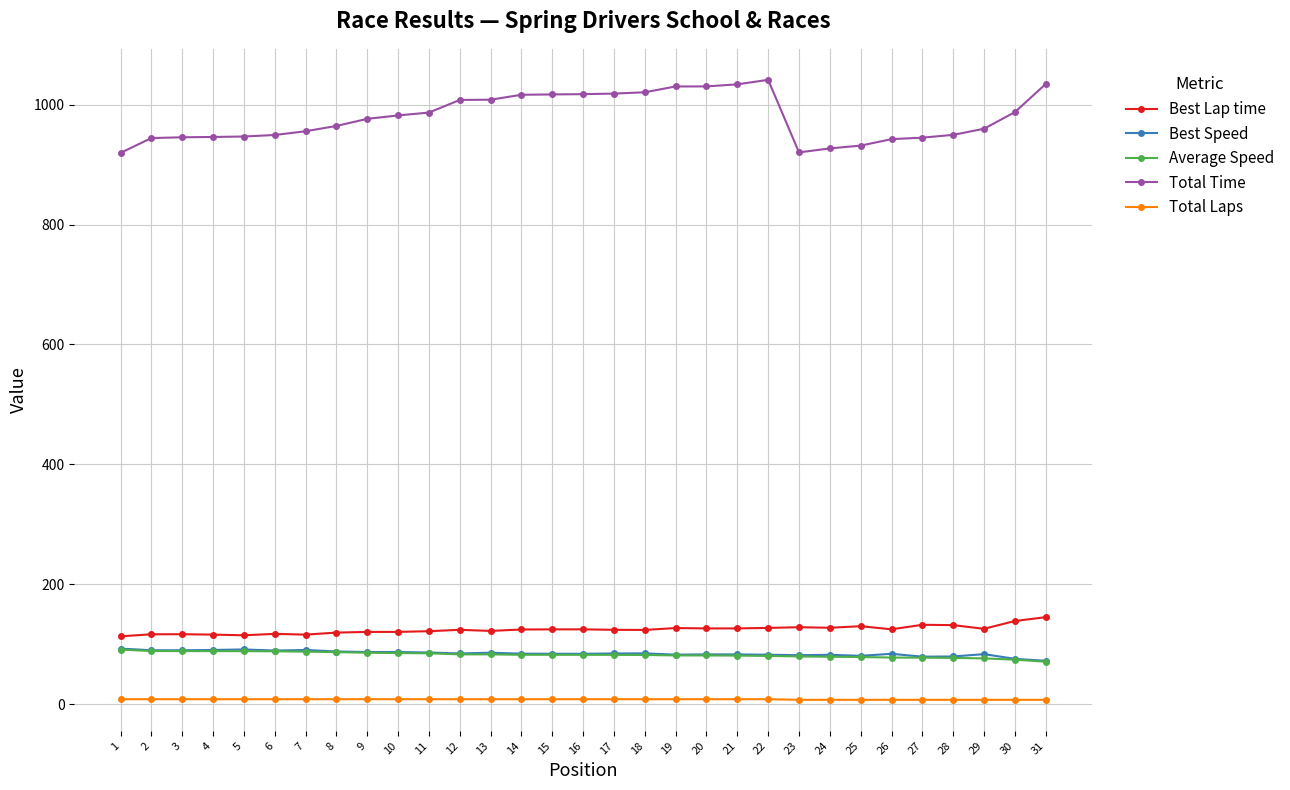

True or false: Best Speed and Total Laps intersect in this chart.

False